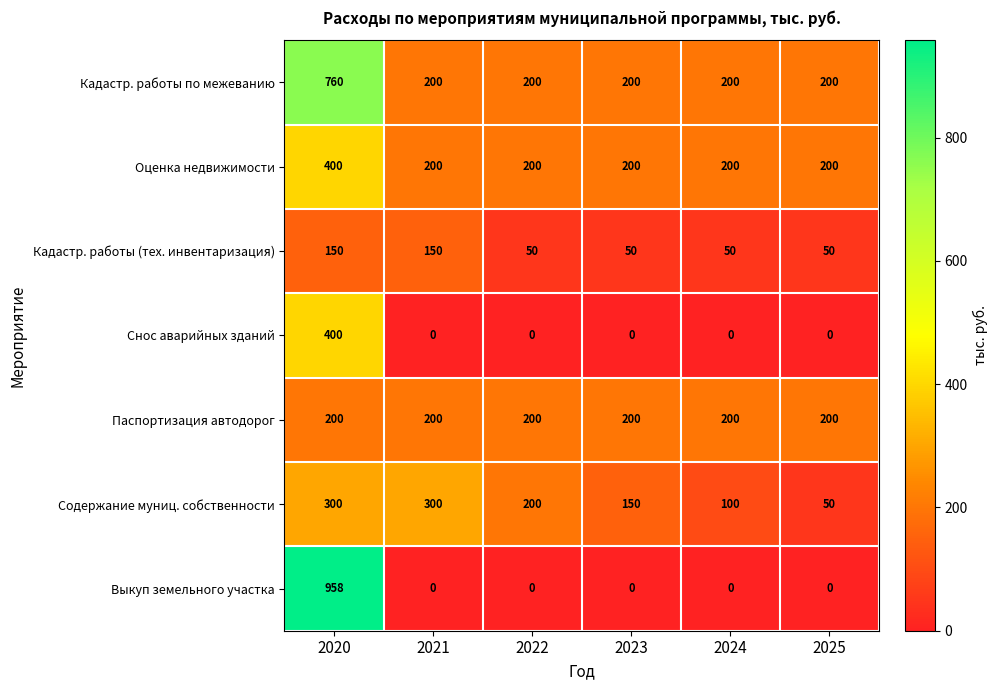

True or false: Оценка недвижимости has a value of 629 at 2020.

False